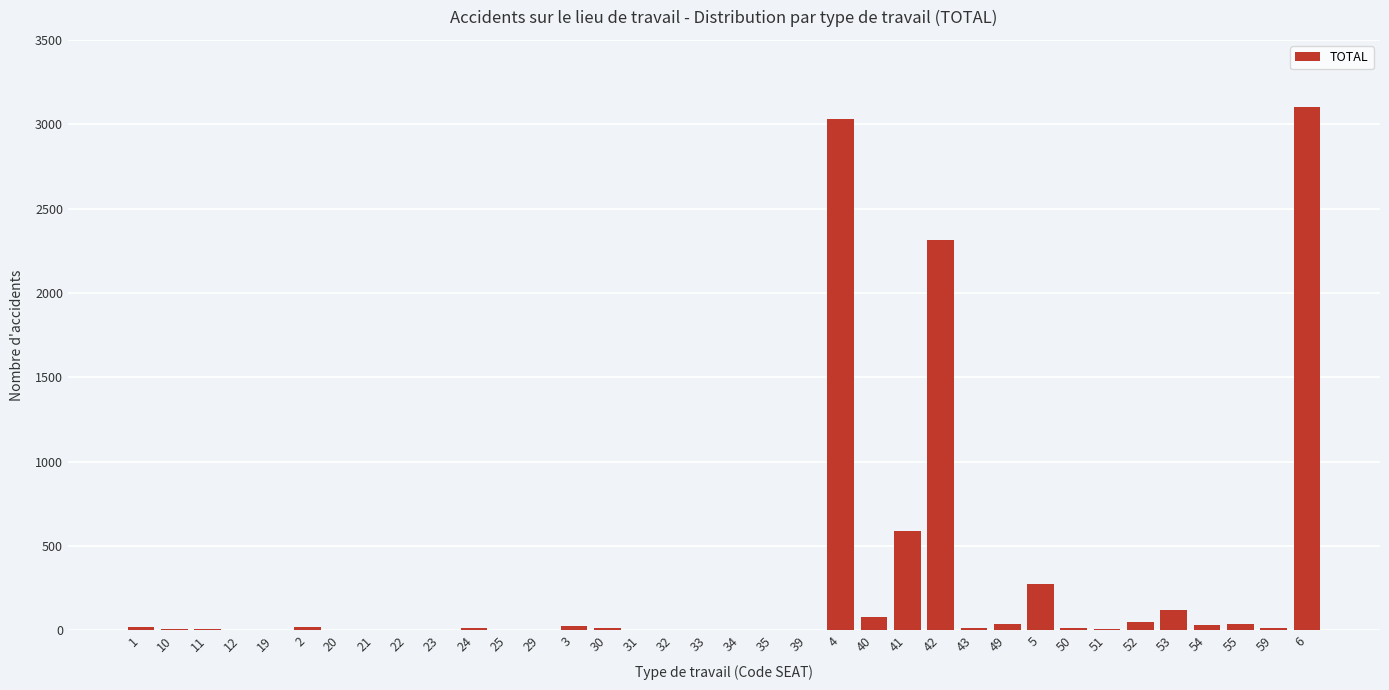

Is it true that the value at 22 is 0?

True